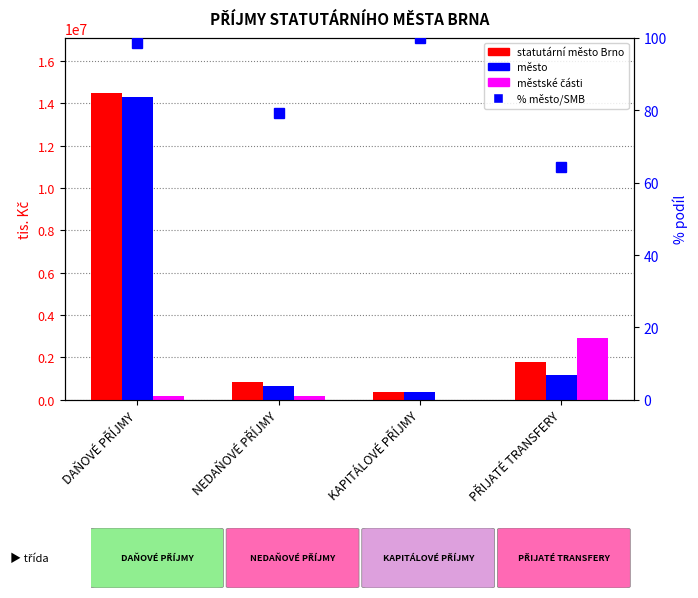

At which label does město first exceed 1160369?

DAŇOVÉ PŘÍJMY